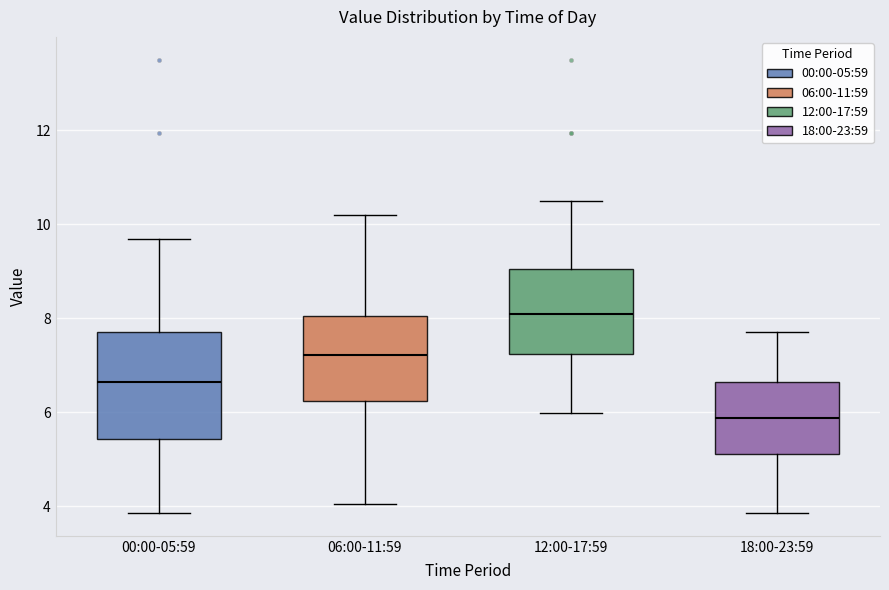

Which box is the tallest, from its lower edge to its upper edge?

00:00-05:59